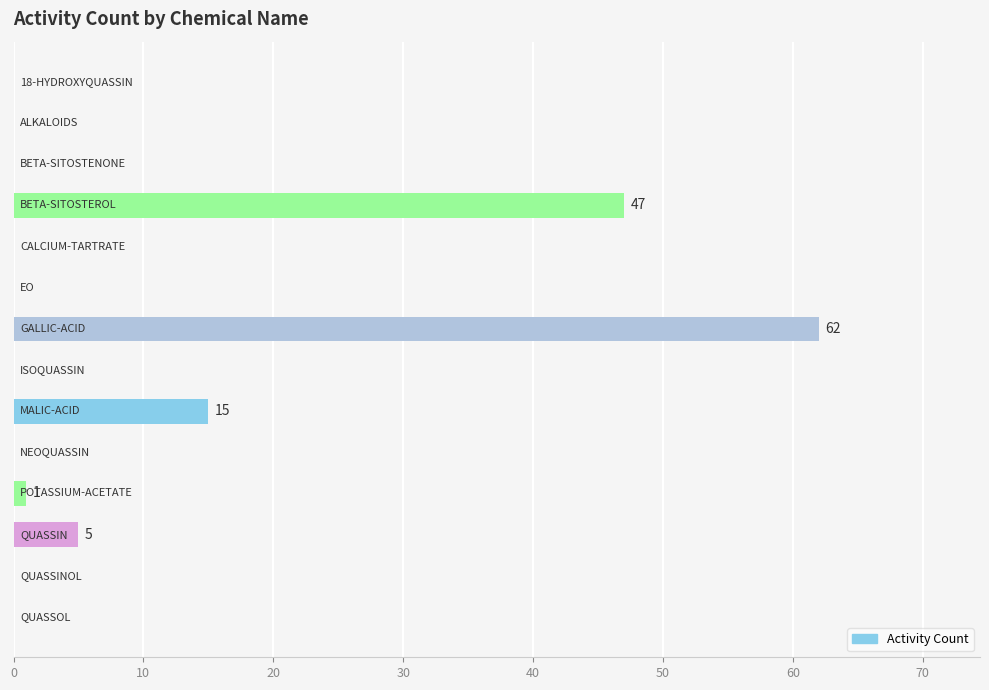

What is the maximum value shown in the chart?

62